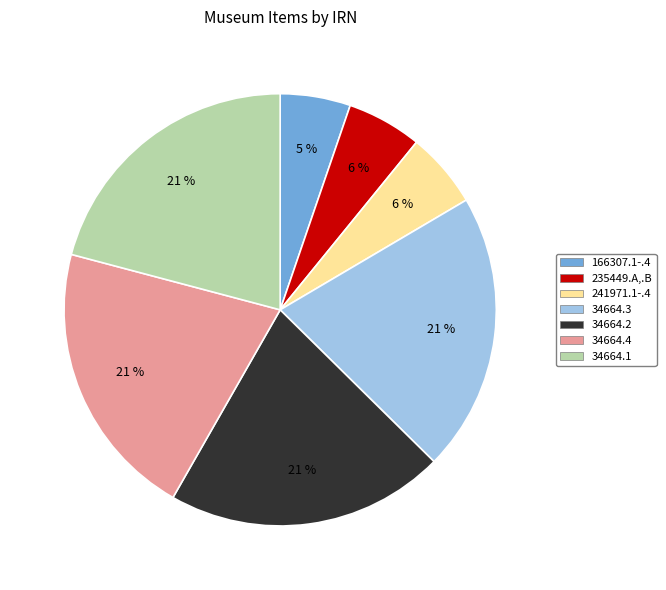

Does 34664.2 represent more than half of the total?

No